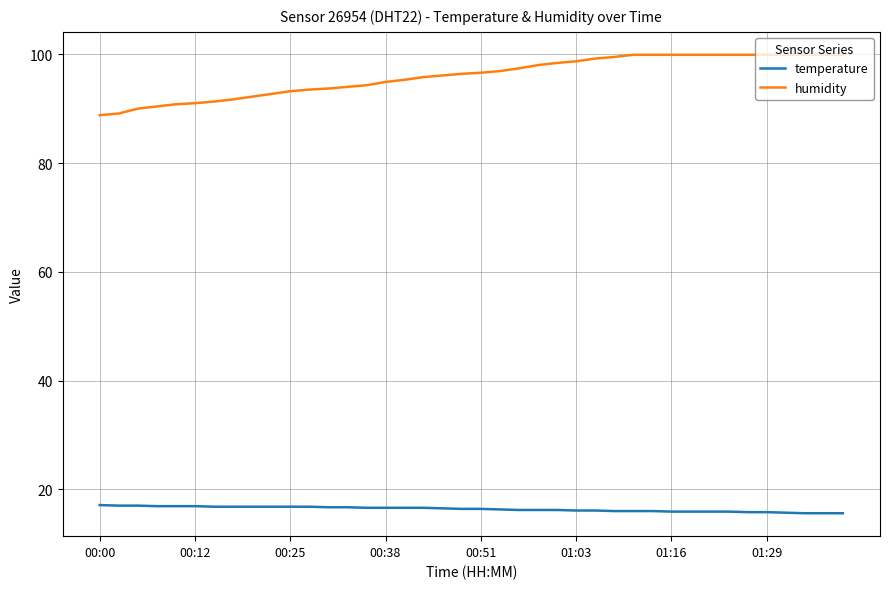

Does the chart have visible grid lines?

Yes